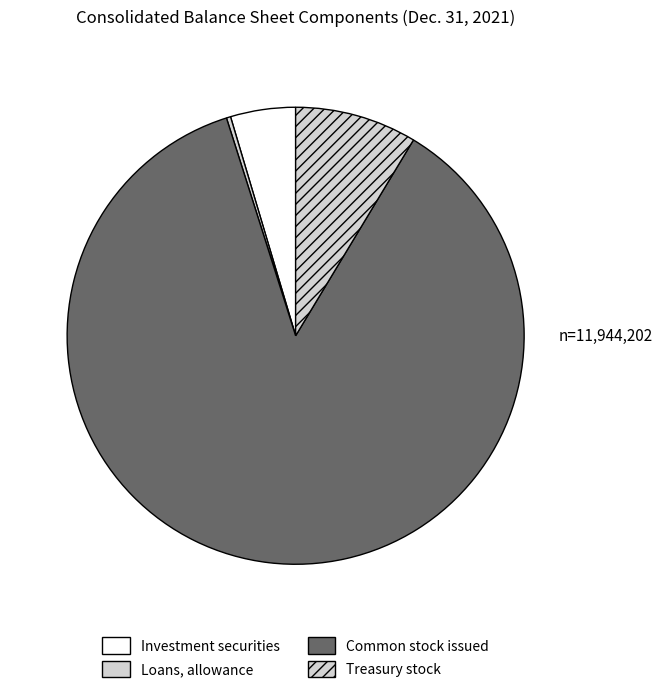

How many slices are in this pie chart?

4